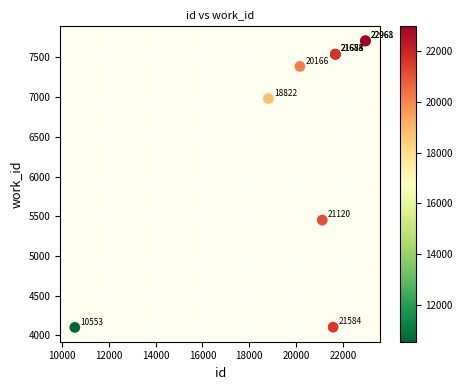

What Y value in the scatter plot is closest to 5906?

5452